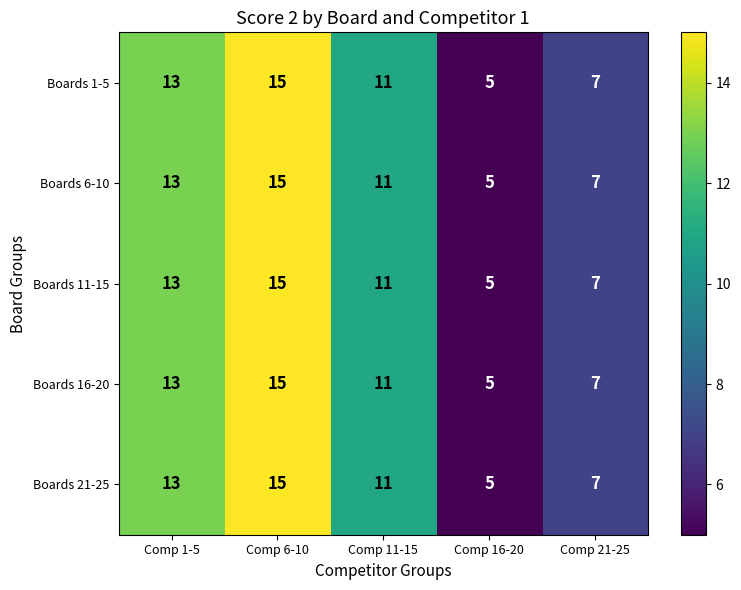

True or false: Boards 6-10 has a value of 19 at Comp 11-15.

False